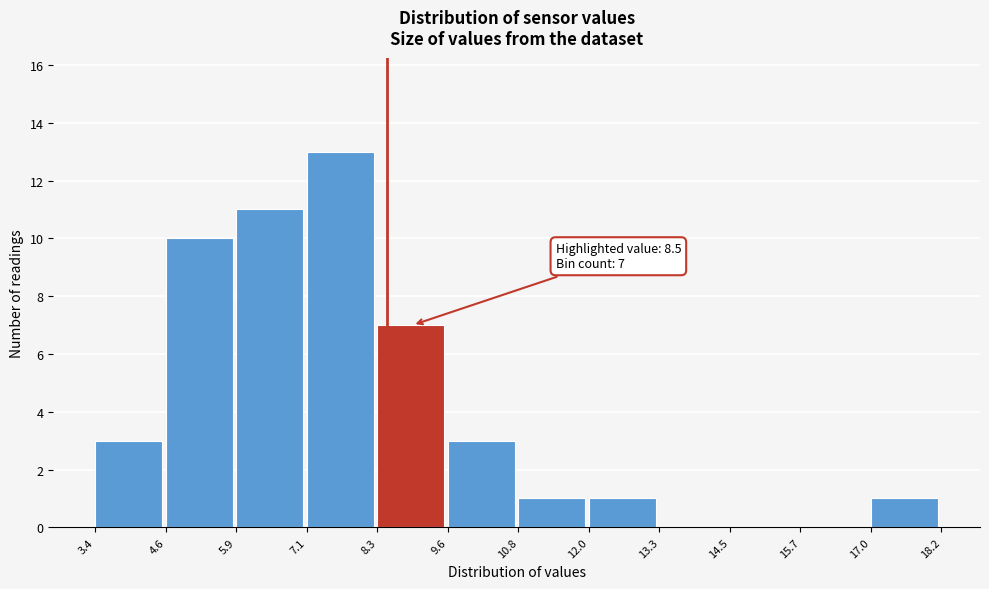

Over which range of the x-axis is the bar tallest?

7.1 to 8.3